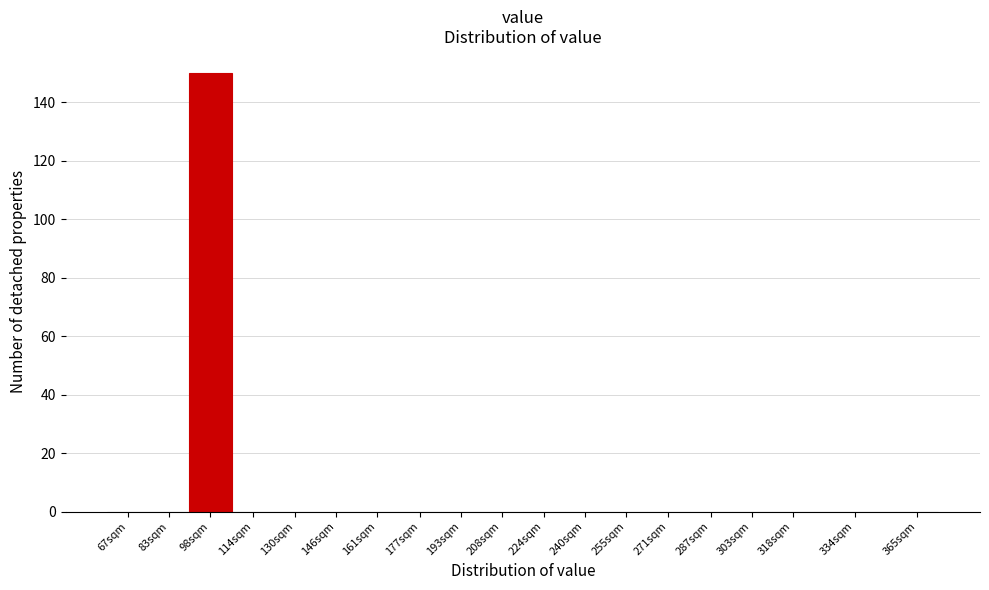

Reading left to right, extract all data points from this chart.

67sqm=0	83sqm=0	98sqm=150	114sqm=0	130sqm=0	146sqm=0	161sqm=0	177sqm=0	193sqm=0	208sqm=0	224sqm=0	240sqm=0	255sqm=0	271sqm=0	287sqm=0	303sqm=0	318sqm=0	334sqm=0	365sqm=0